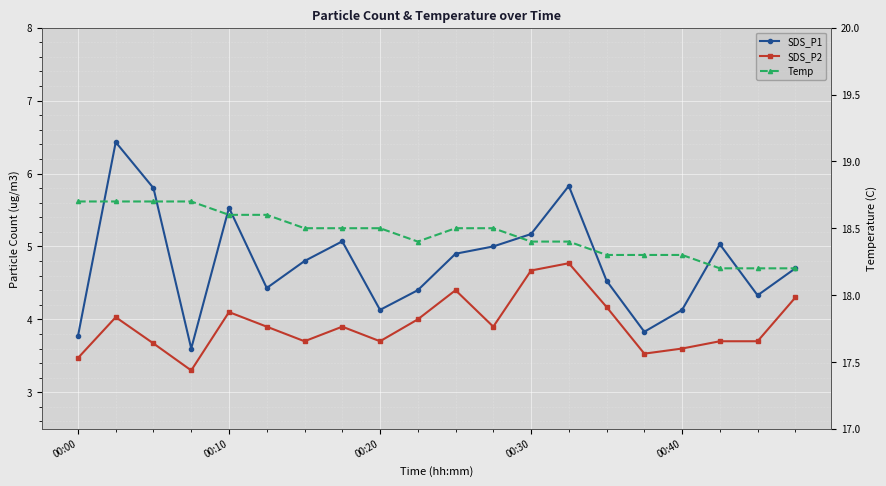

List the series in order of their peak value, lowest first.

SDS_P2, SDS_P1, Temp